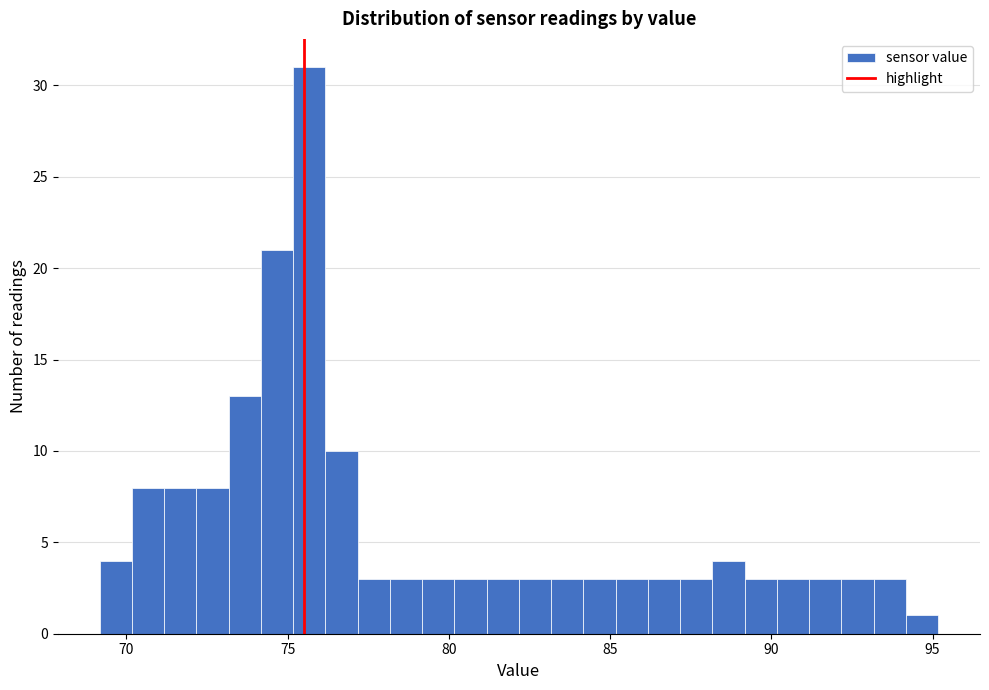

Read against the x-axis, roughly where is the centre of the tallest bar?

75.5